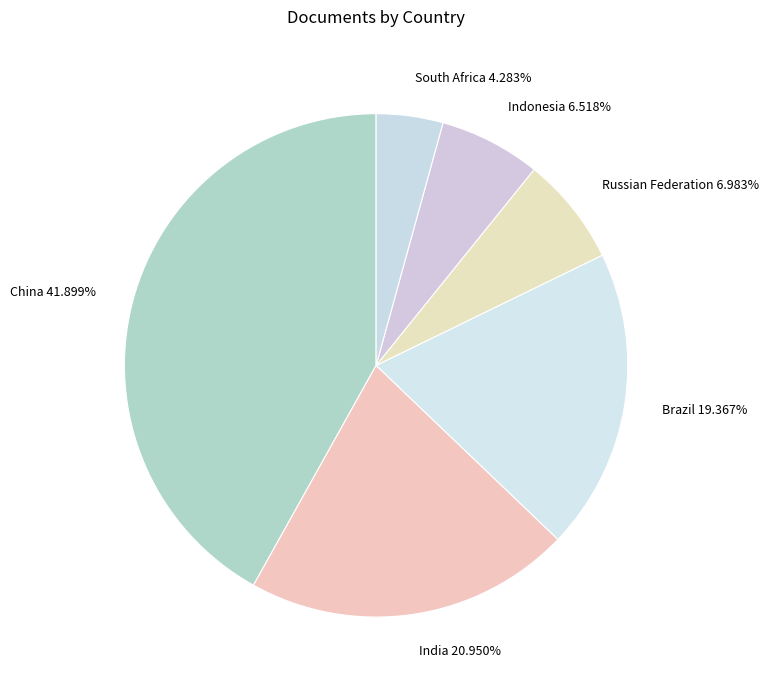

Is South Africa the majority of the pie?

No